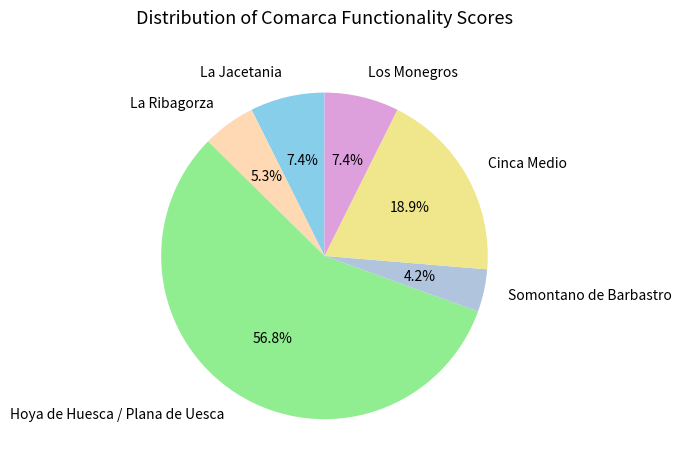

Do Hoya de Huesca / Plana de Uesca and Los Monegros together represent more than half of the pie?

Yes